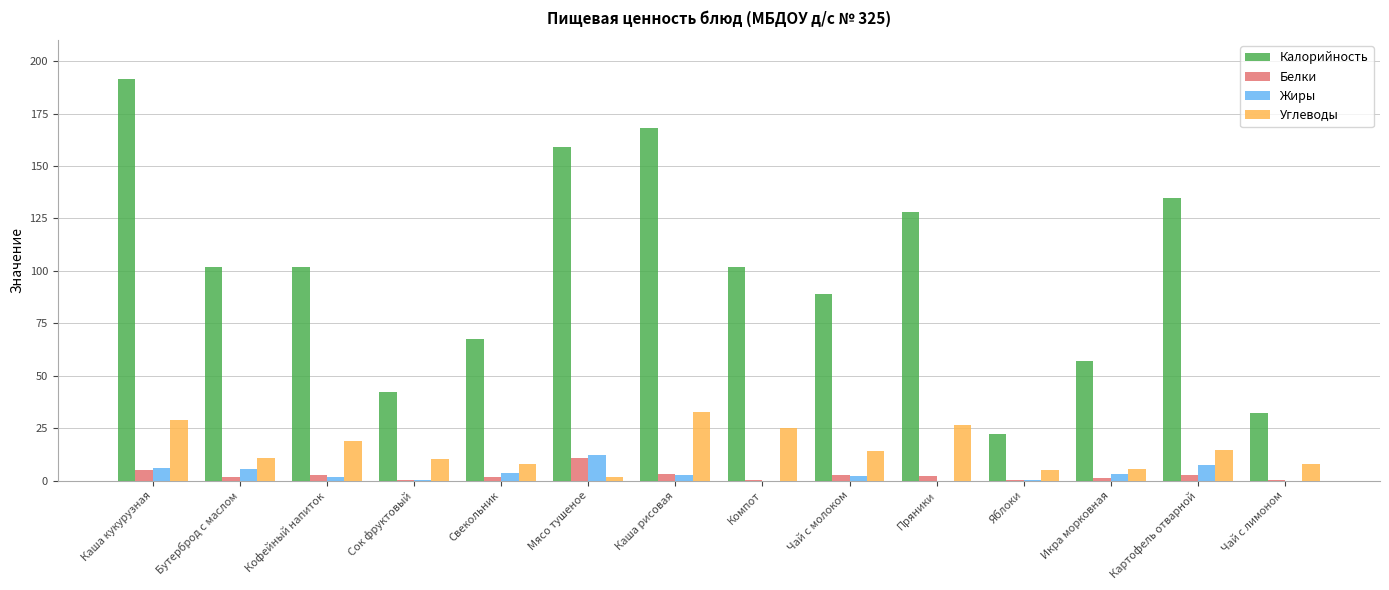

Is it true that Калорийность equals 67.5 at Свекольник?

True